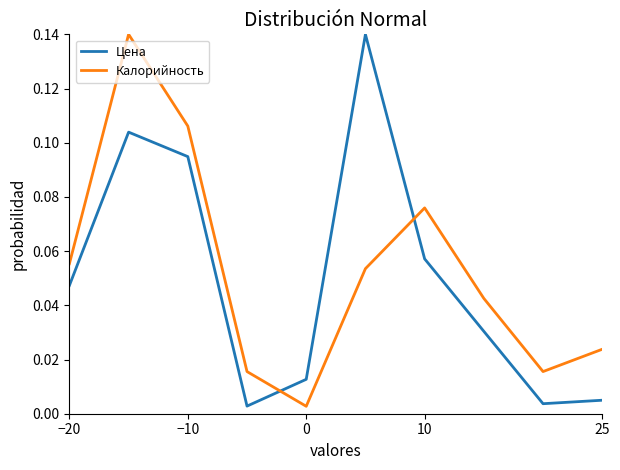

After their last crossing, which series has the higher values: Калорийность or Цена?

Калорийность